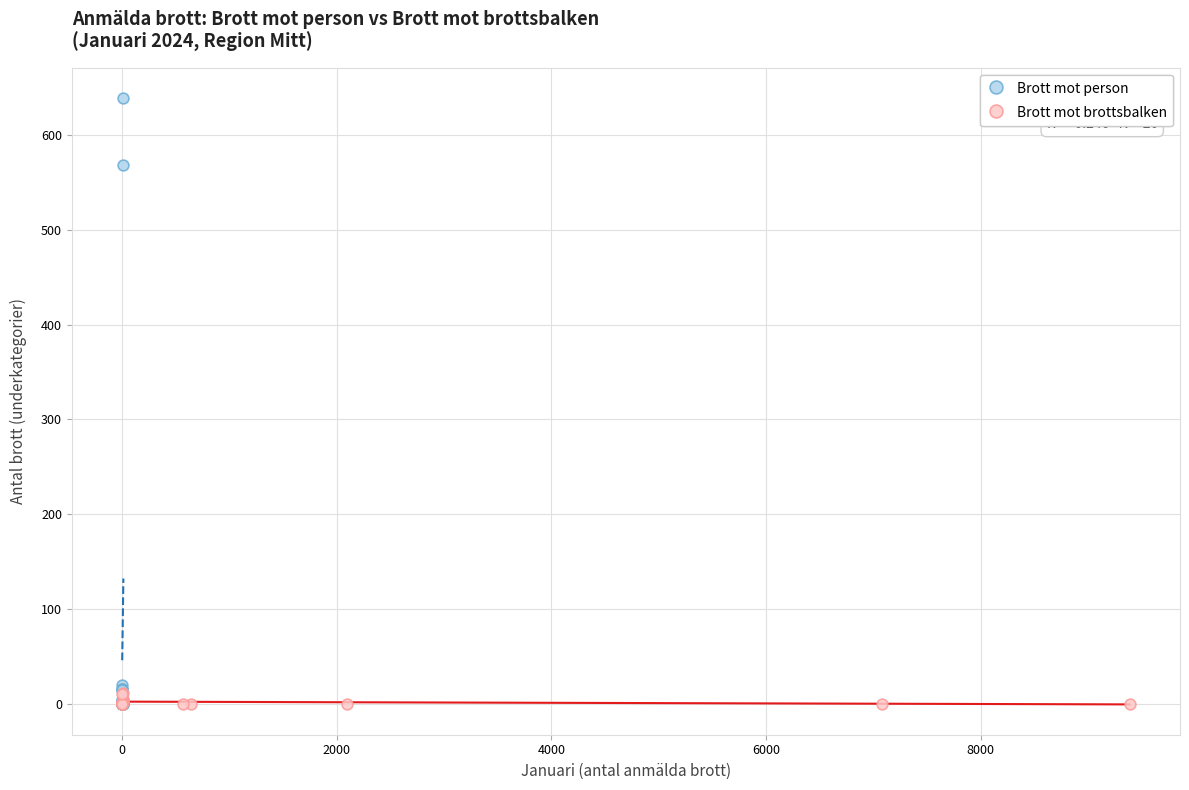

Which series has the widest spread of Y values?

Brott mot person